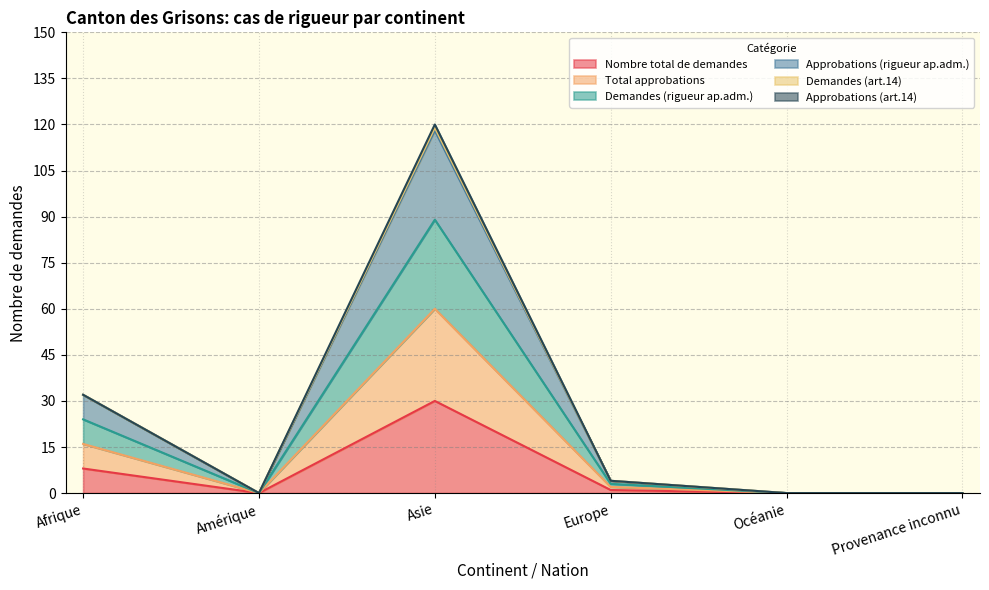

How many positive values does the Nombre total de demandes series have?

3